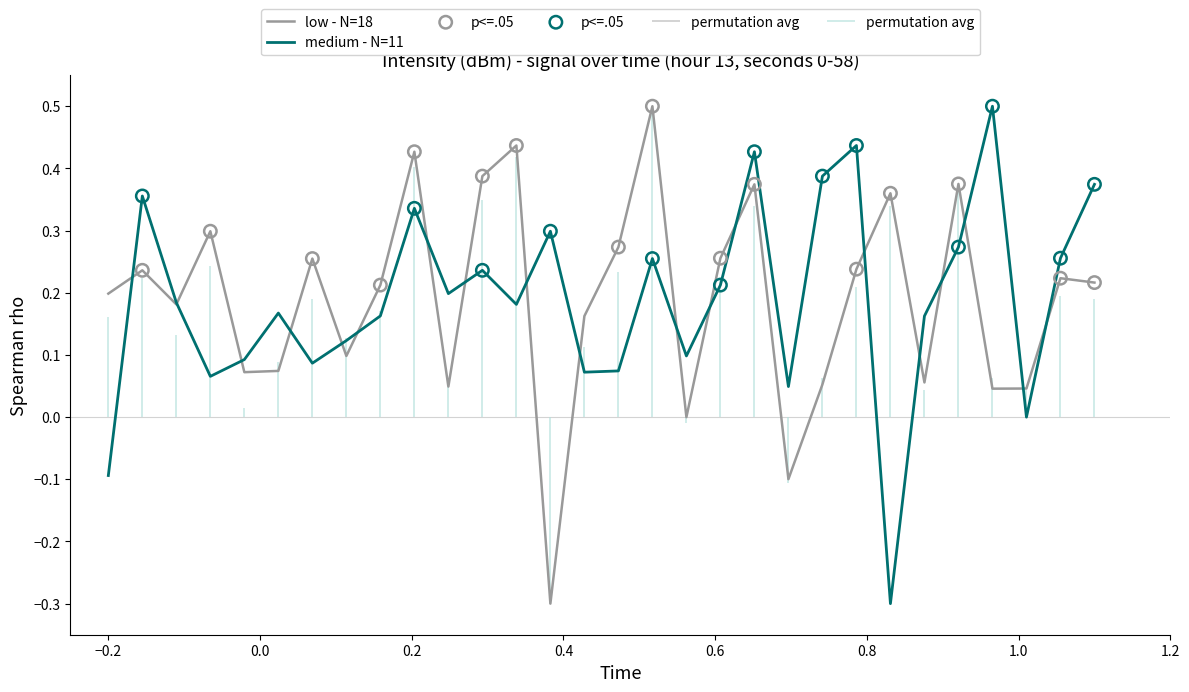

Is the value of medium - N=11 at 22 greater than the value of low - N=18 at 27?

Yes